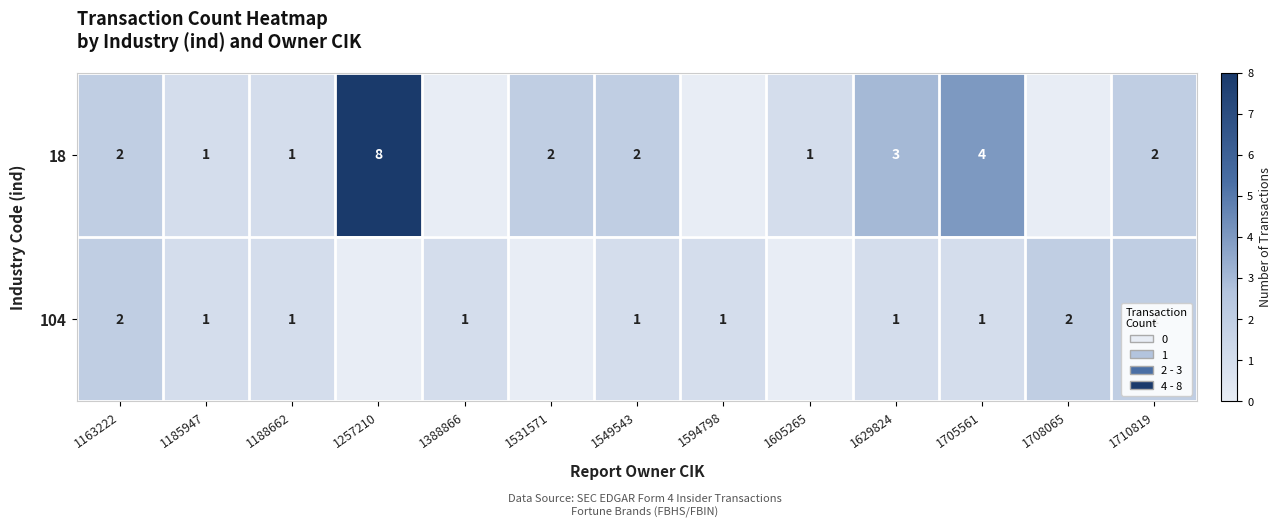

True or false: 18 has a value of 2 at 1549543.

True